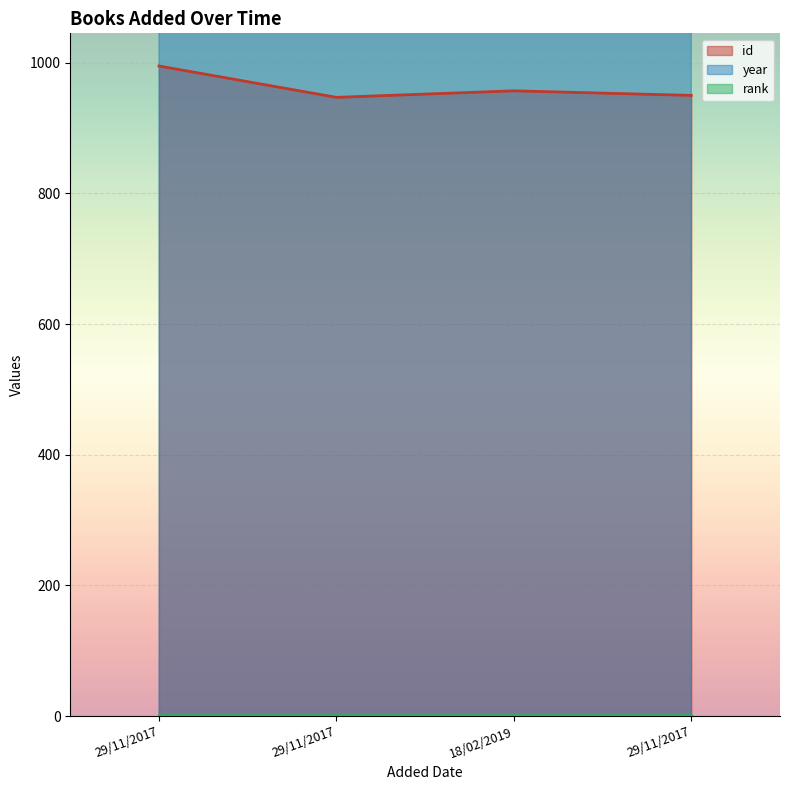

Is the value of year at 18/02/2019 greater than the value of id at 29/11/2017?

Yes